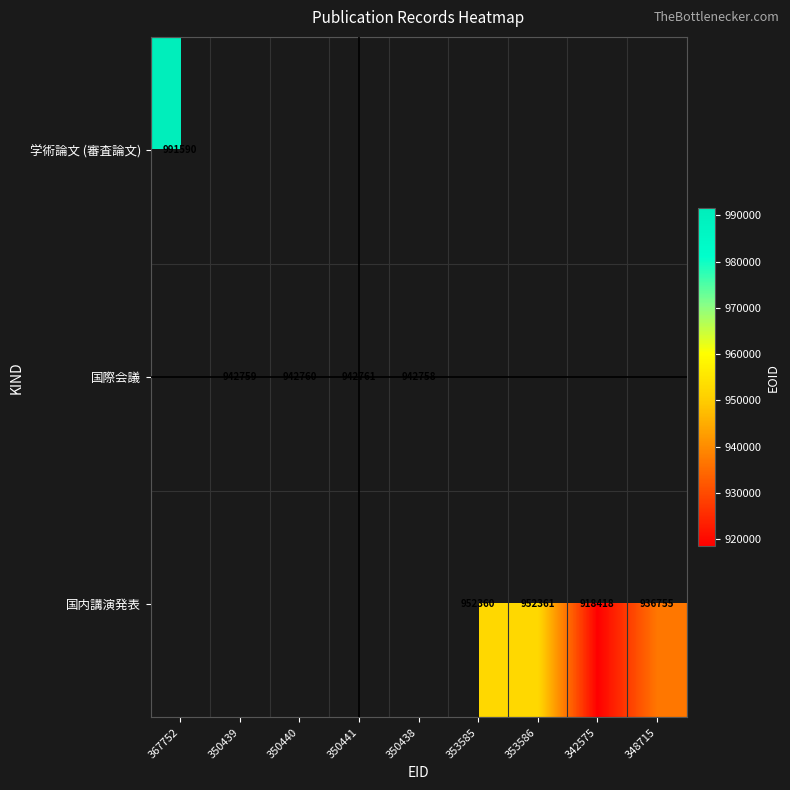

The value of 国際会議 at 350440 is 942760. True or false?

True